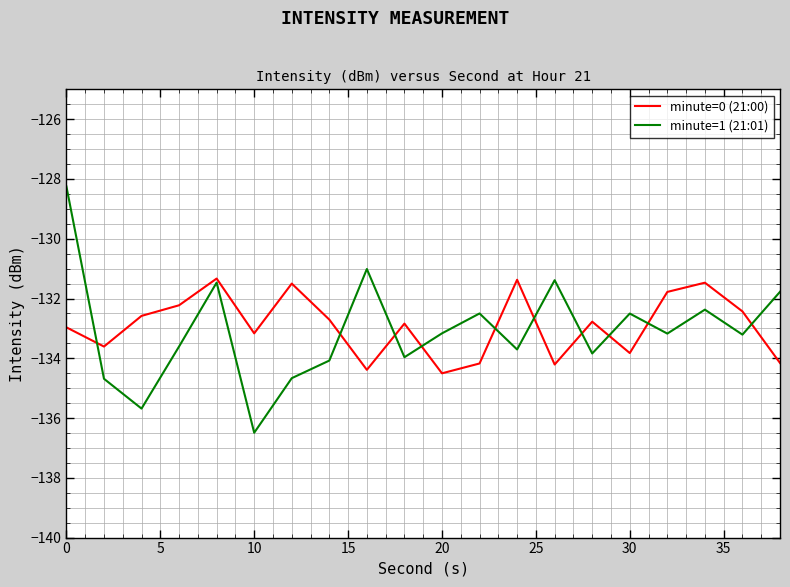

What is the maximum value for minute=1 (21:01)?

-128.3